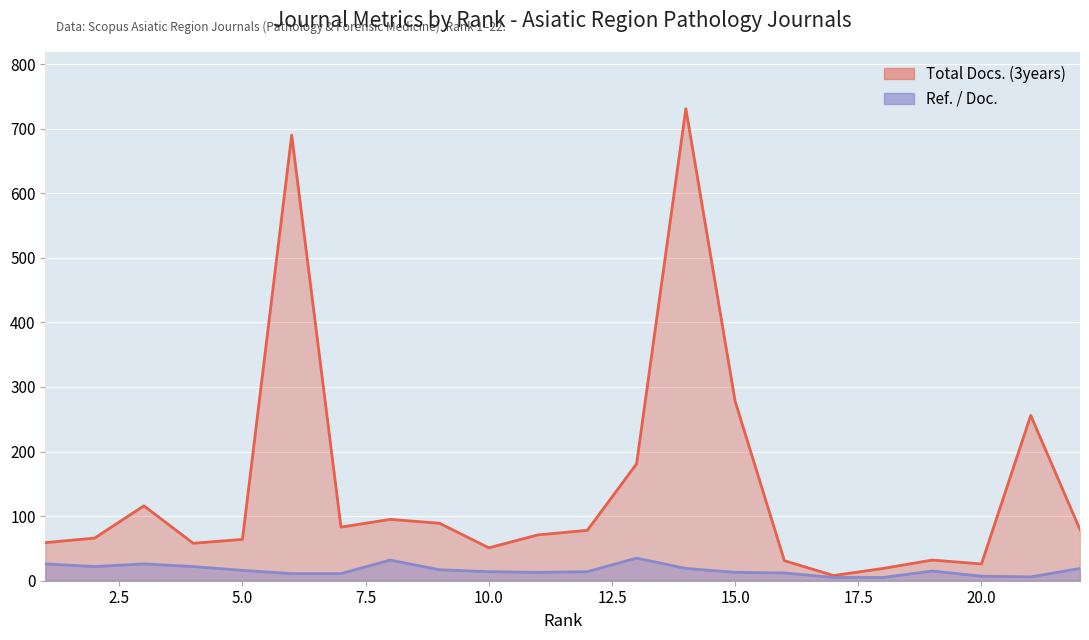

How many data points in Ref. / Doc. are less than 15?

11